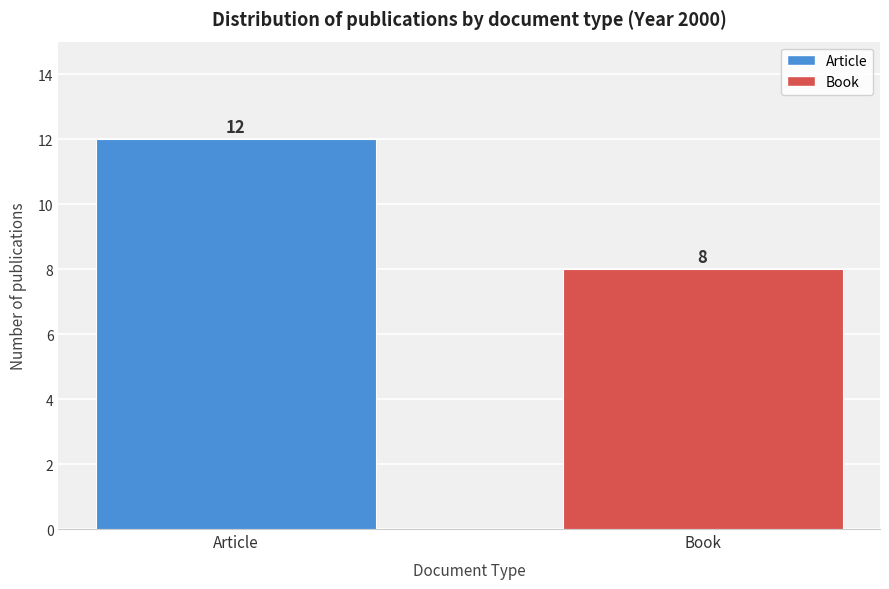

Reading left to right, extract all data points from this chart.

12	8